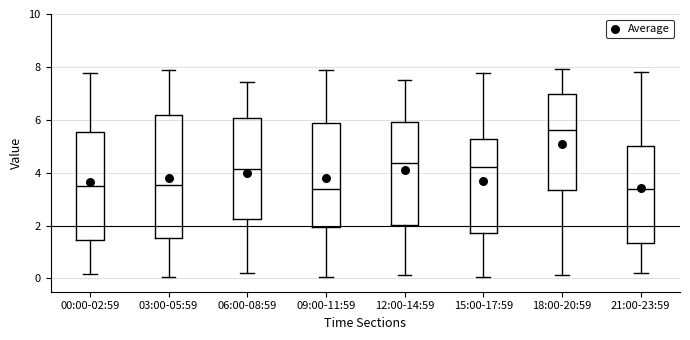

Which box is the tallest, from its lower edge to its upper edge?

03:00-05:59